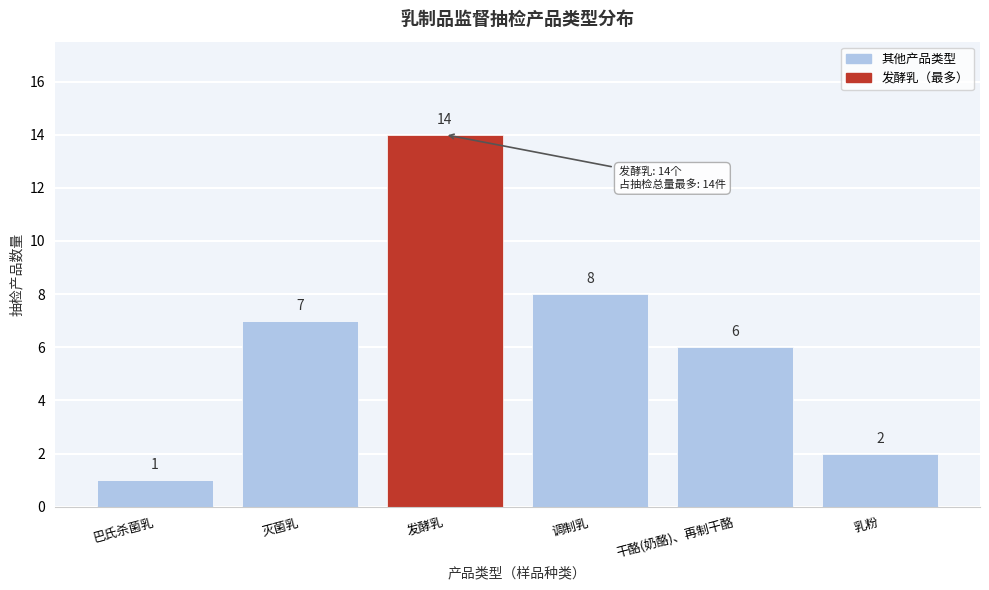

Reading left to right, extract all data points from this chart.

1	7	14	8	6	2